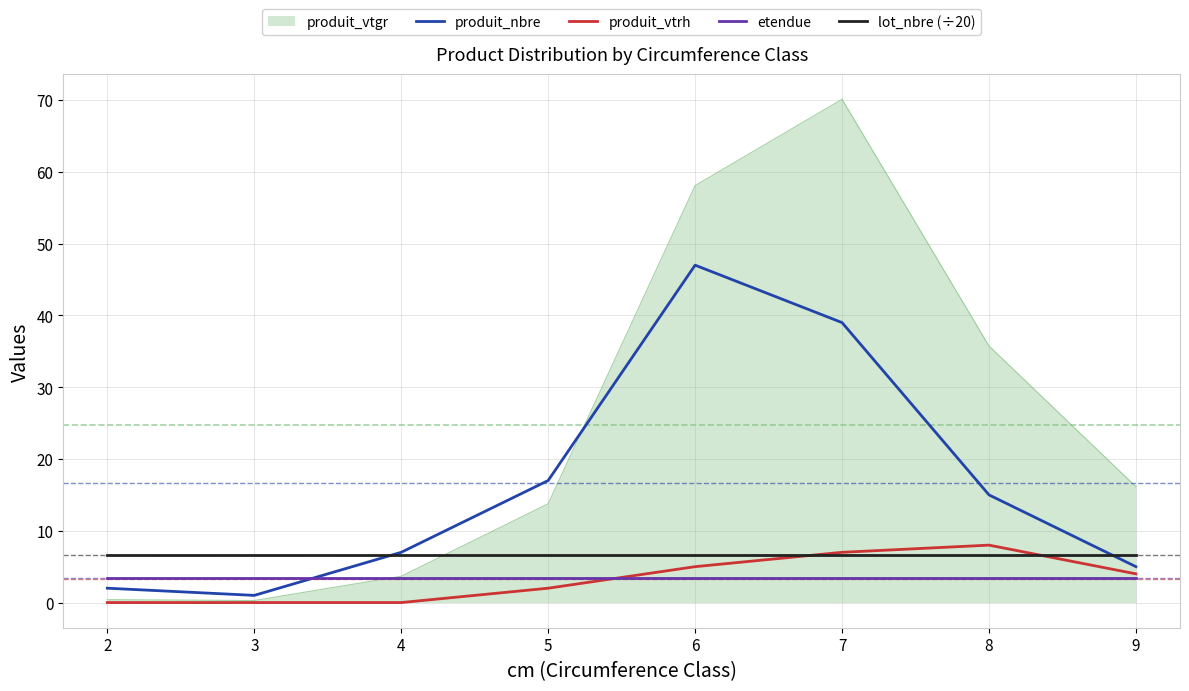

The produit_vtgr series shows 58.1 at 6. True or false?

True